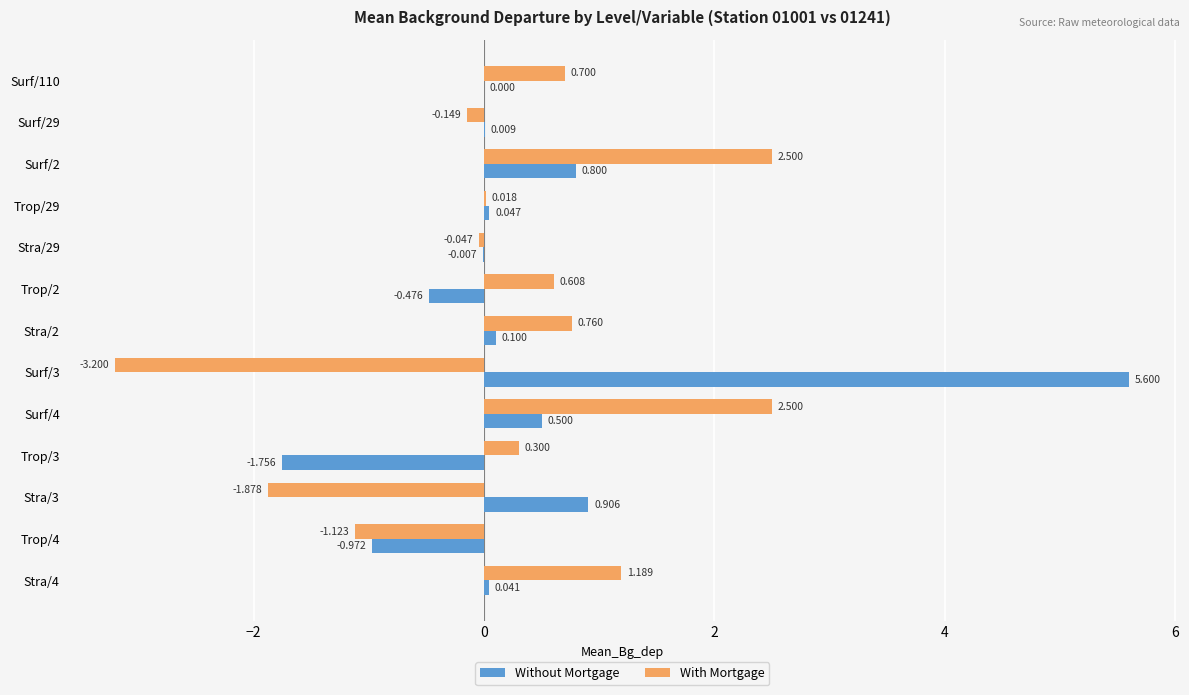

Count the number of data series in this chart.

2